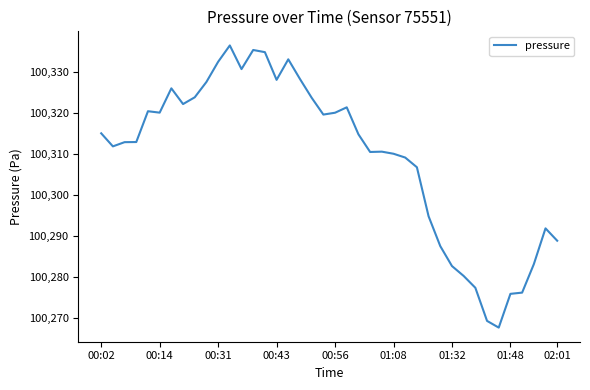

What is the difference between the maximum and minimum values?

68.9